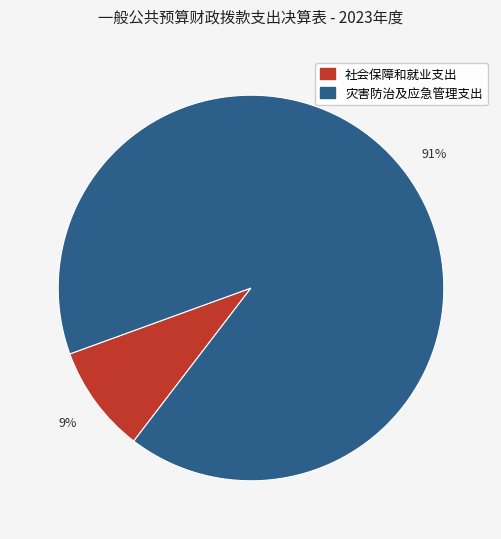

To the nearest percent, what portion does 灾害防治及应急管理支出 represent?

91%